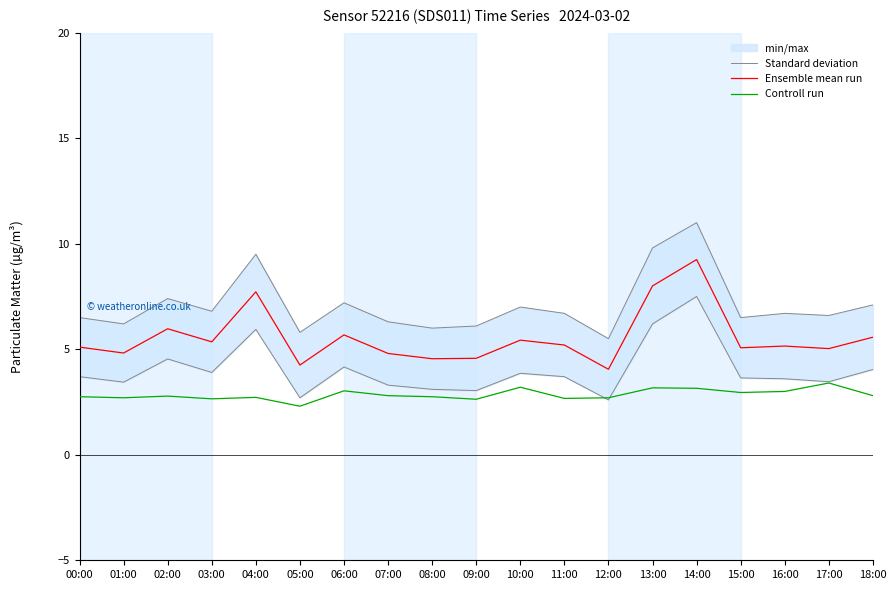

Between 01:00 and 06:00, which series saw the biggest shift?

Standard deviation